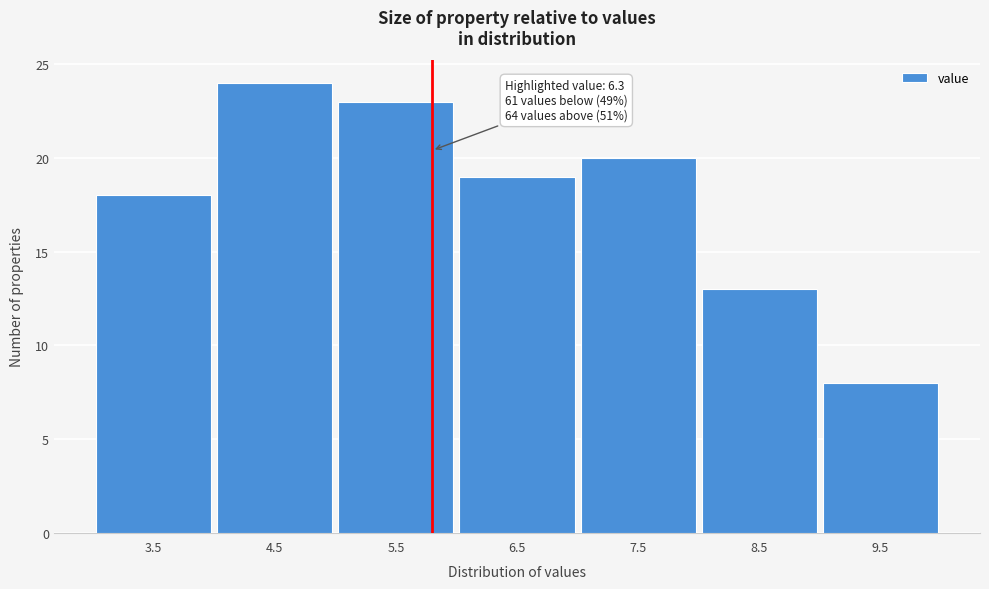

Reading right to left, extract all data points from this chart.

9.5=8	8.5=13	7.5=20	6.5=19	5.5=23	4.5=24	3.5=18